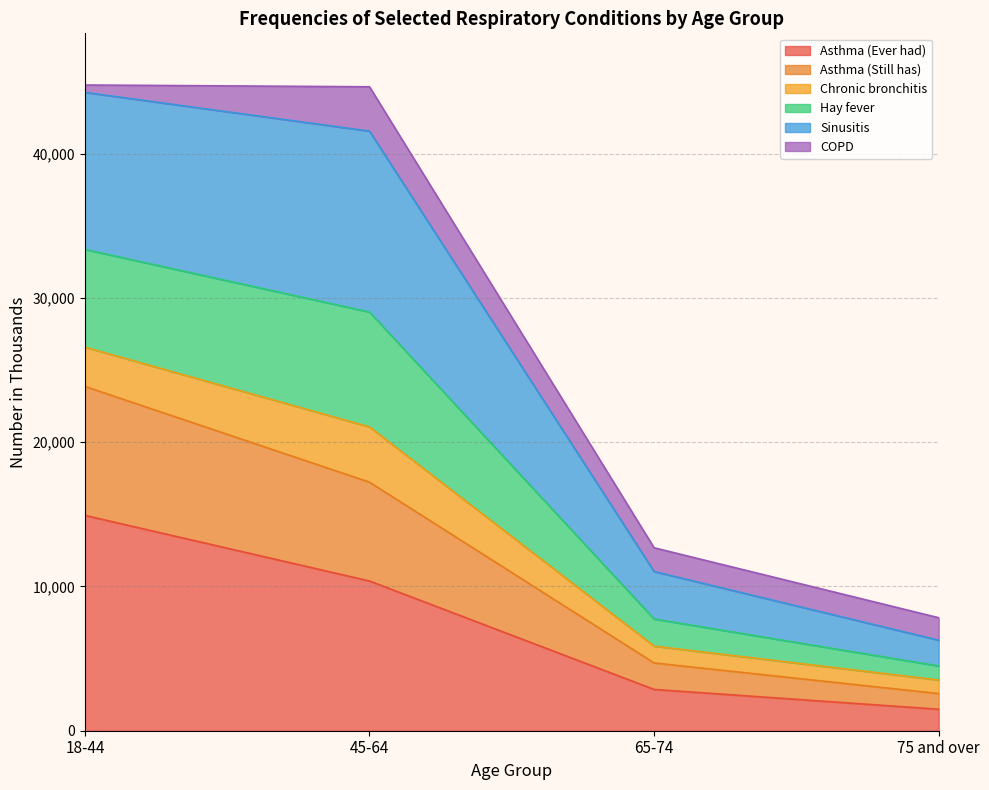

List the labels in order of Asthma (Ever had) value, largest first.

18-44, 45-64, 65-74, 75 and over